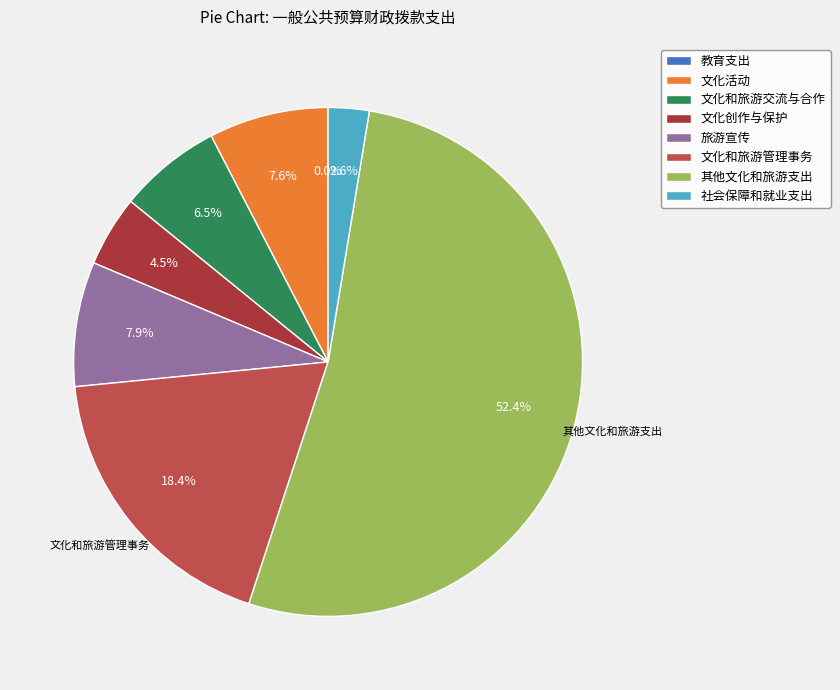

What is the change in value from 教育支出 to 其他文化和旅游支出?

+15361.9